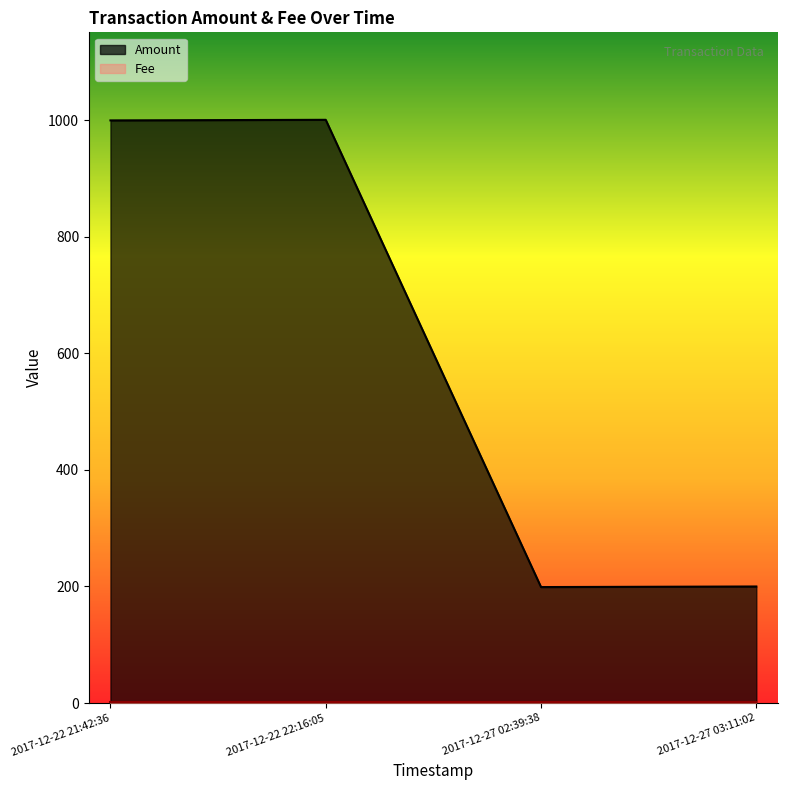

Rank the categories by value from lowest to highest.

2017-12-27 02:39:38, 2017-12-27 03:11:02, 2017-12-22 21:42:36, 2017-12-22 22:16:05